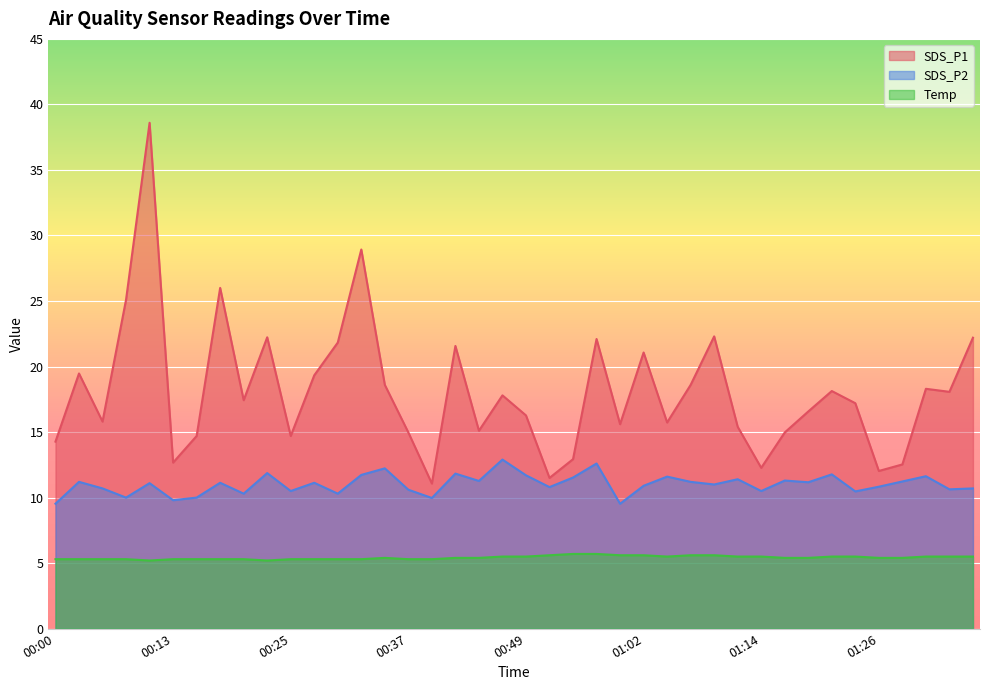

At which category is the sum across all series the highest?

00:10